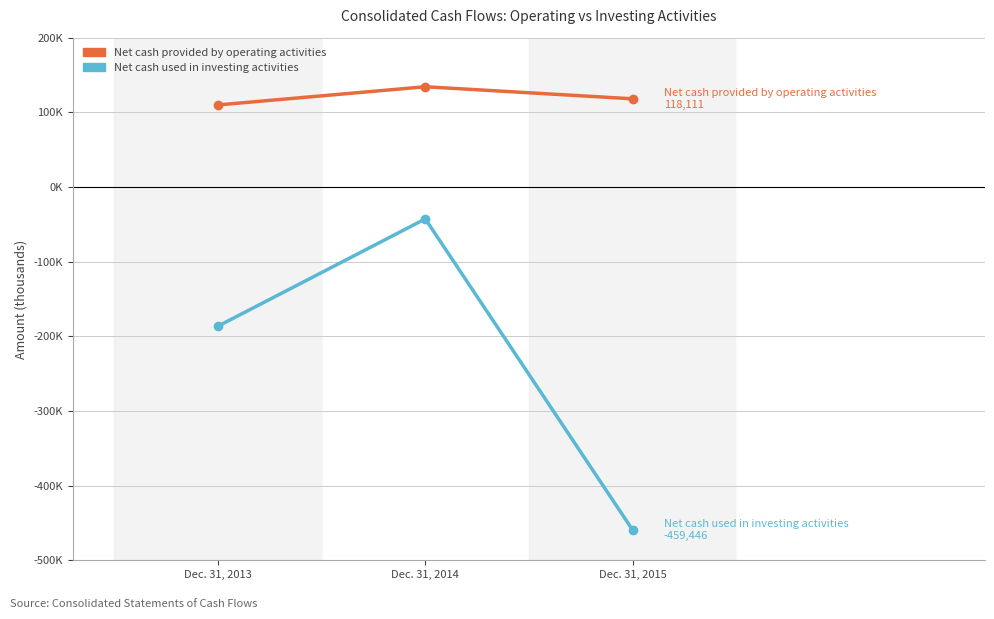

Which series has the largest total across all categories?

Net cash provided by operating activities